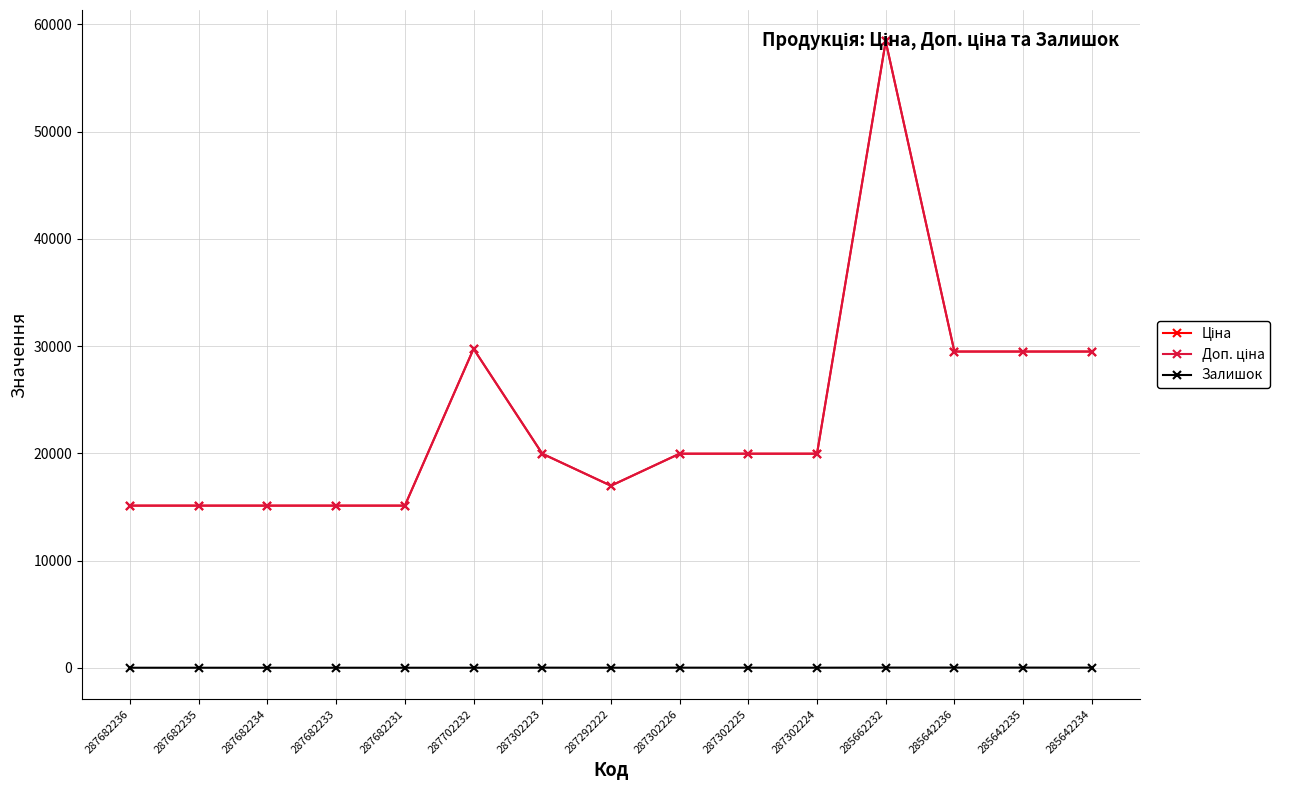

What position from the right is 287682233?

12